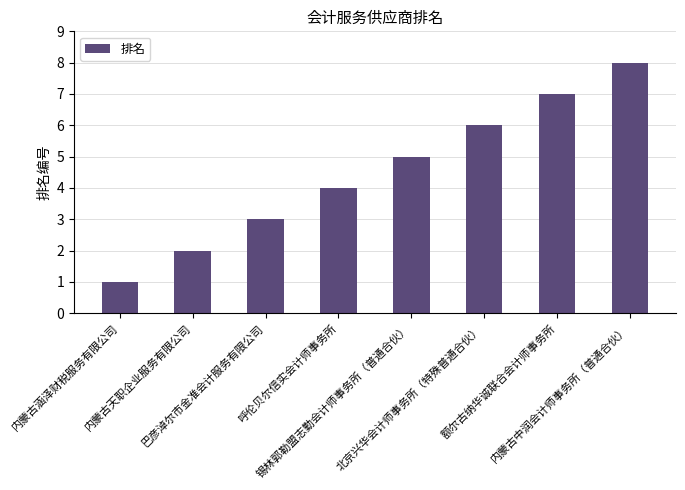

List the labels in order of value, smallest first.

内蒙古涵泽财税服务有限公司, 内蒙古天职企业服务有限公司, 巴彦淖尔市金准会计服务有限公司, 呼伦贝尔信实会计师事务所, 锡林郭勒盟志勤会计师事务所（普通合伙）, 北京兴华会计师事务所（特殊普通合伙）, 额尔古纳华诚联合会计师事务所, 内蒙古中润会计师事务所（普通合伙）